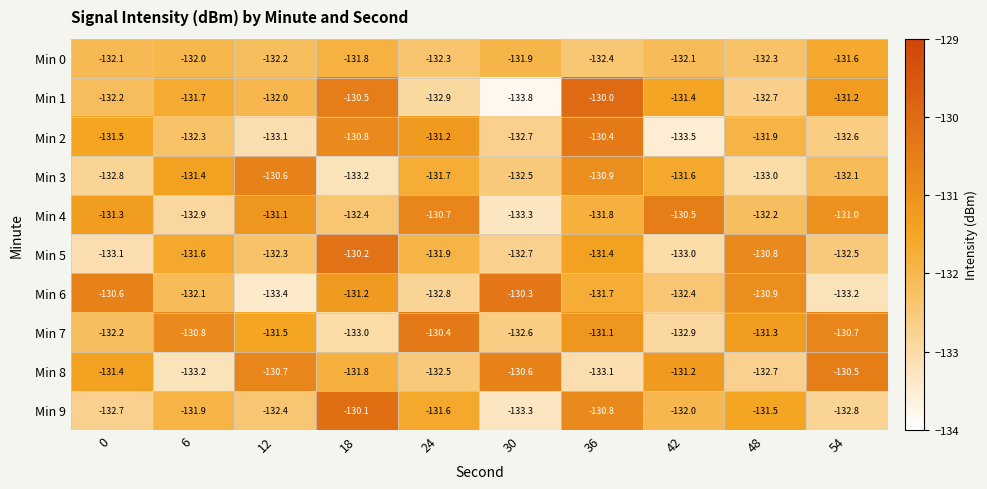

What is the greatest value displayed?

-130.0